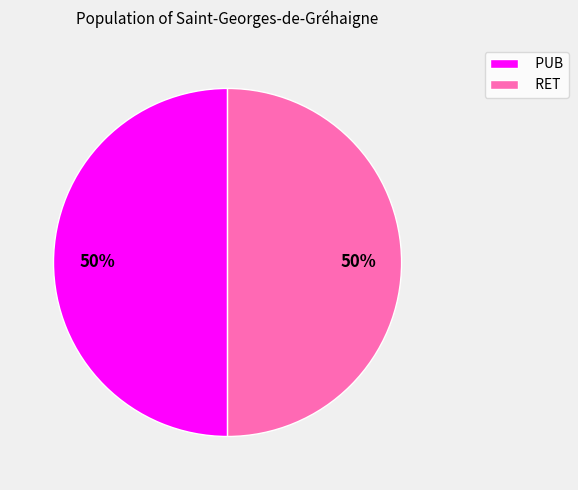

True or false: RET accounts for 56% of the total.

False